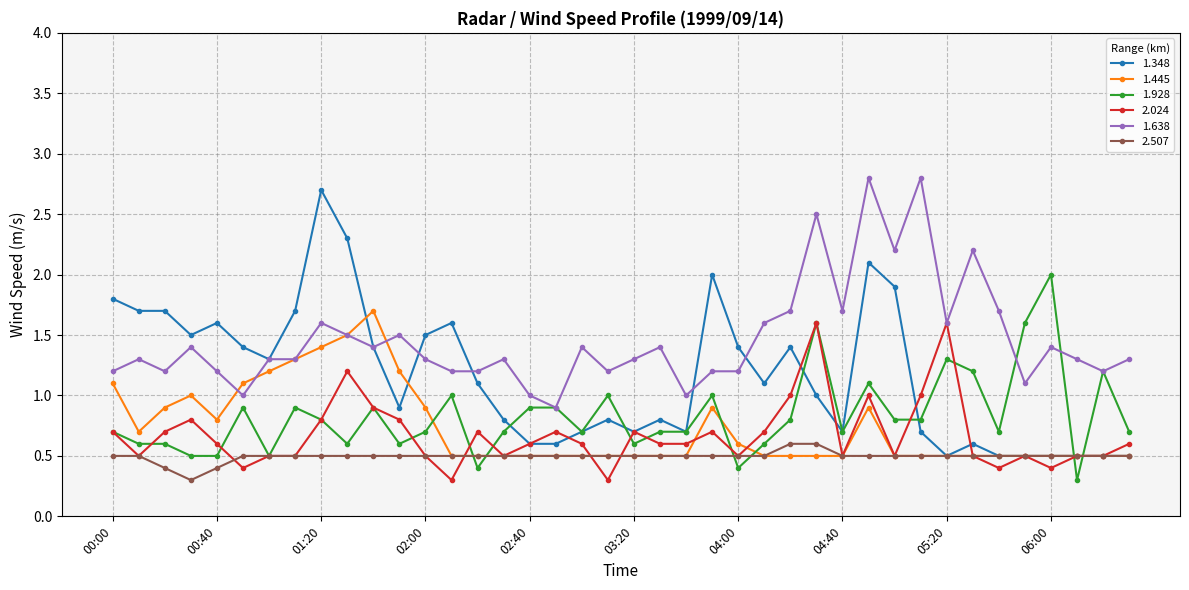

True or false: 1.928 has more than 2 interior local peaks.

True